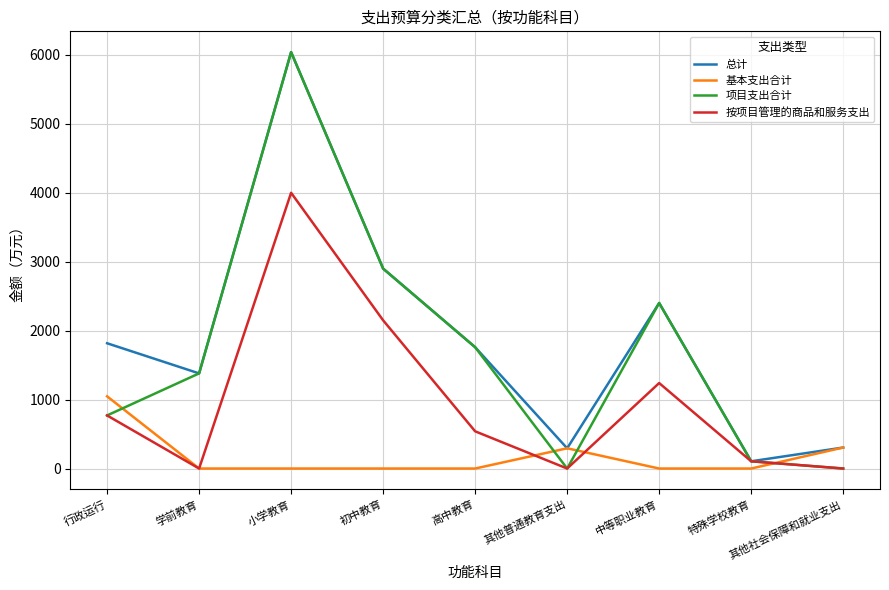

The value of 项目支出合计 at 初中教育 is 2900.0. True or false?

True